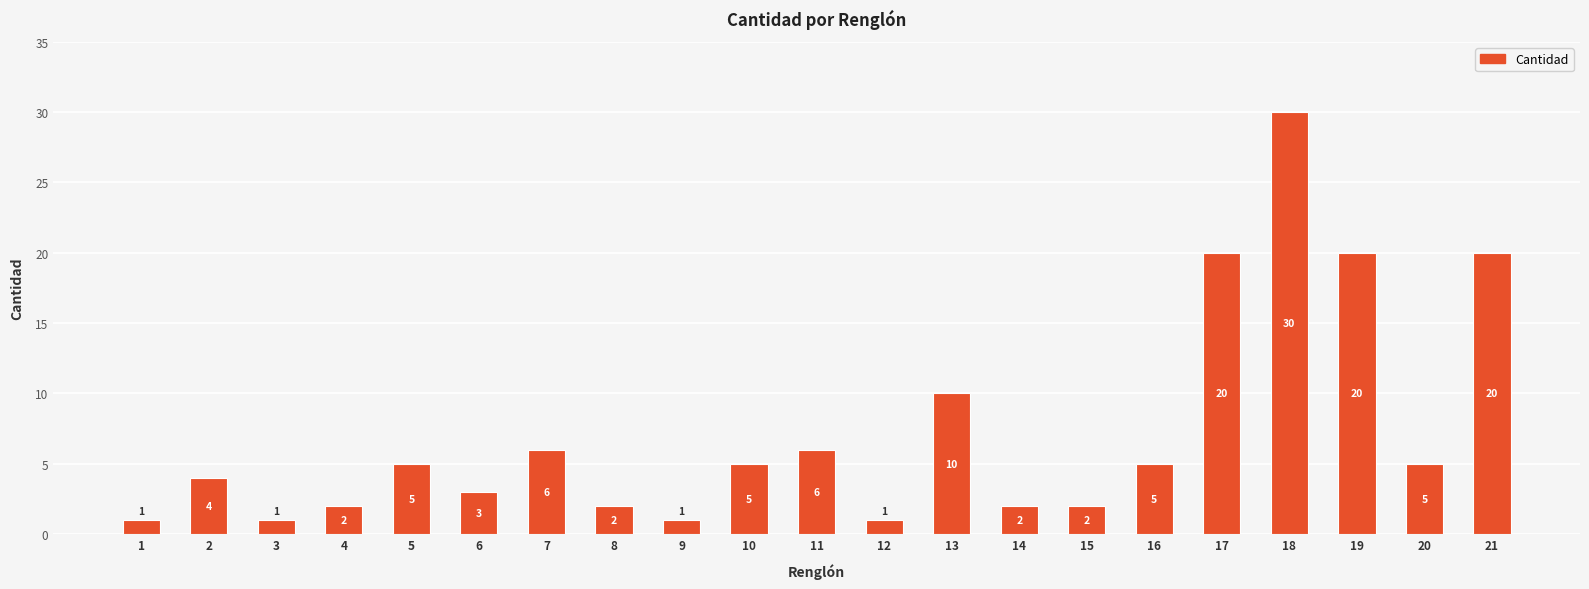

Reading right to left, transcribe all the data shown in this chart.

20	5	20	30	20	5	2	2	10	1	6	5	1	2	6	3	5	2	1	4	1